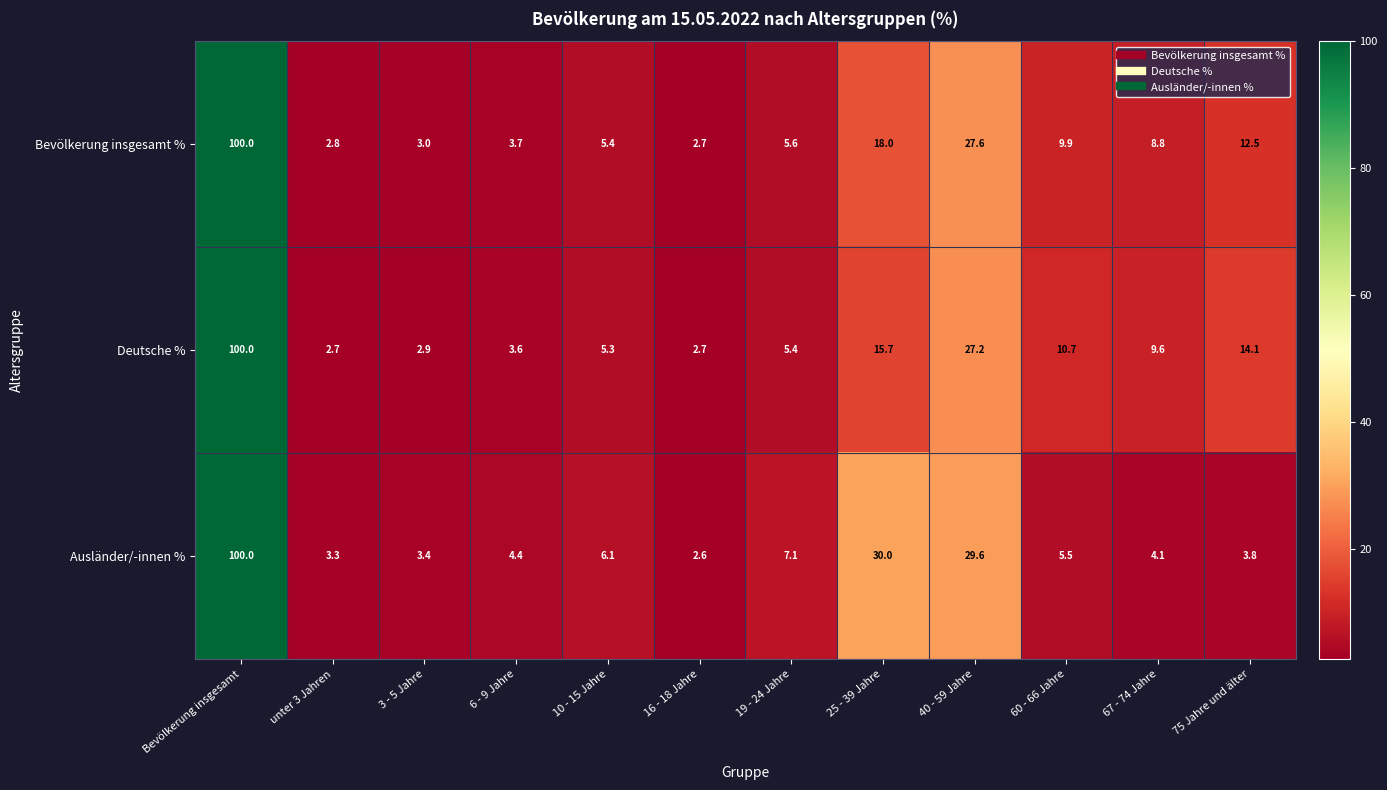

The value of Deutsche % at 67 - 74 Jahre is 9.6. True or false?

True